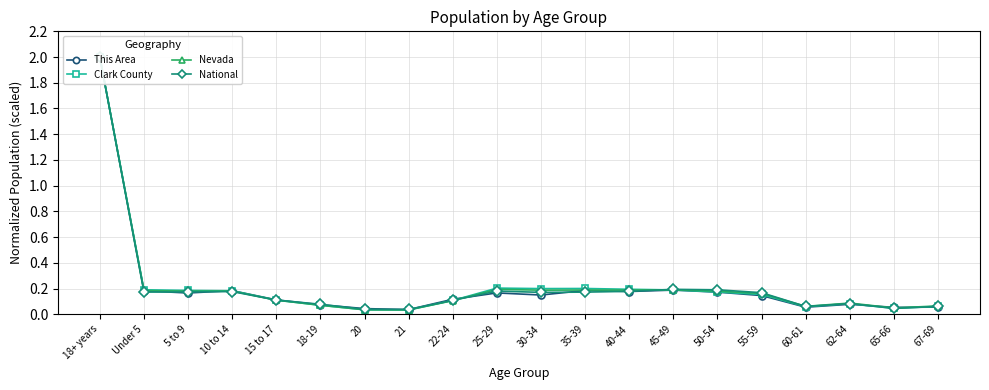

What is the value of the National point at the 13th from the left?

0.2